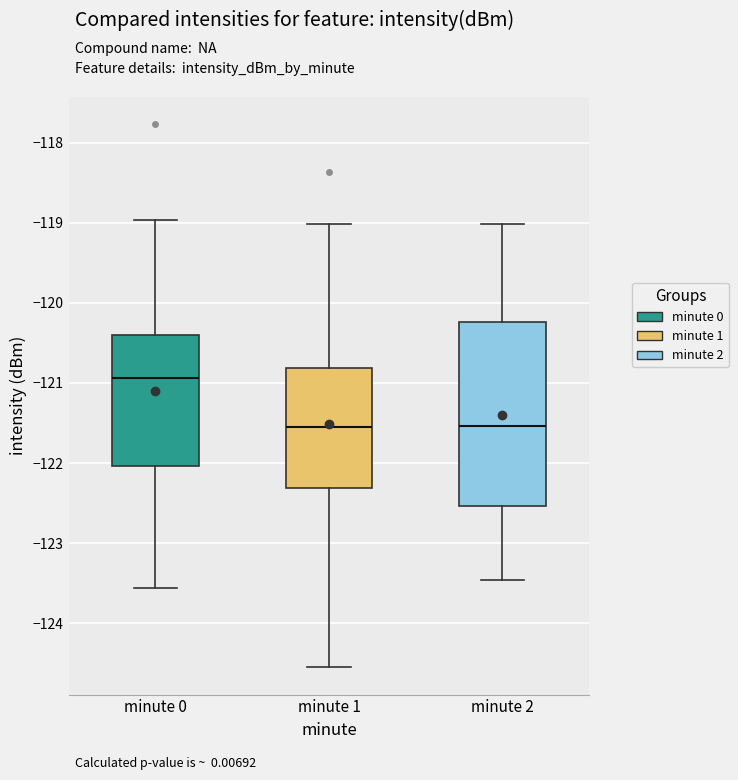

Reading left to right, transcribe this box plot: for each box, give where its median line is, the range the box spans, and where its two whiskers end, as read against the y-axis. The values are not printed on the chart, so give them approximately, as read against the axis.

minute 0: median -120.9, box -122.0 to -120.4, whiskers -123.6 to -119.0
minute 1: median -121.6, box -122.3 to -120.8, whiskers -124.6 to -119.0
minute 2: median -121.5, box -122.5 to -120.2, whiskers -123.5 to -119.0